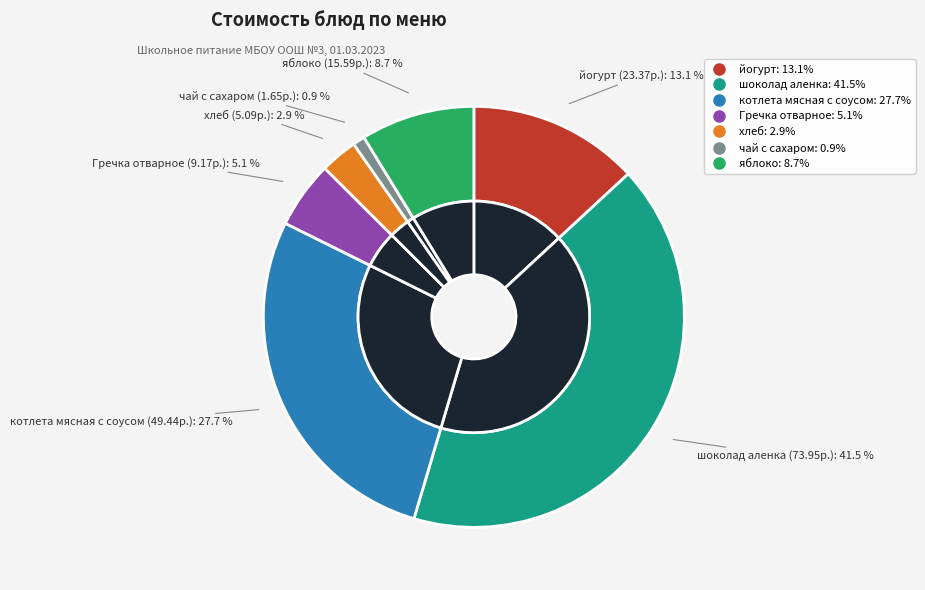

Count the number of slices in the pie.

7